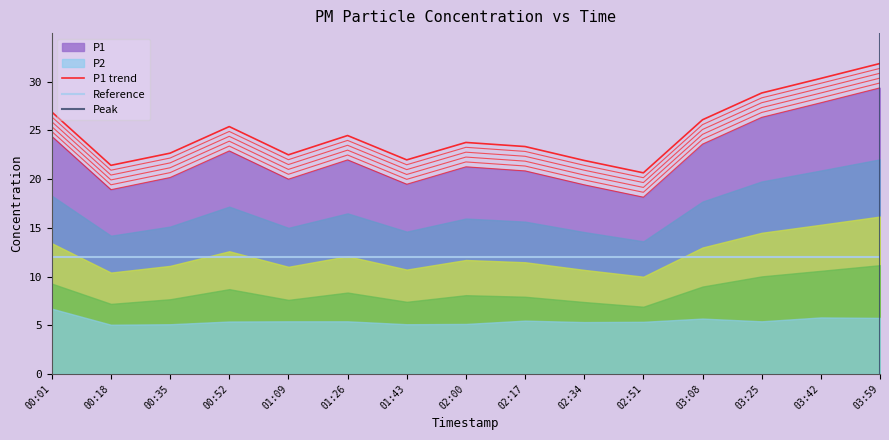

Reading left to right, extract all data points from this chart.

00:01=24.4	00:18=18.9	00:35=20.2	00:52=22.9	01:09=20.0	01:26=22.0	01:43=19.5	02:00=21.3	02:17=20.9	02:34=19.4	02:51=18.1	03:08=23.6	03:25=26.4	03:42=27.9	03:59=29.4